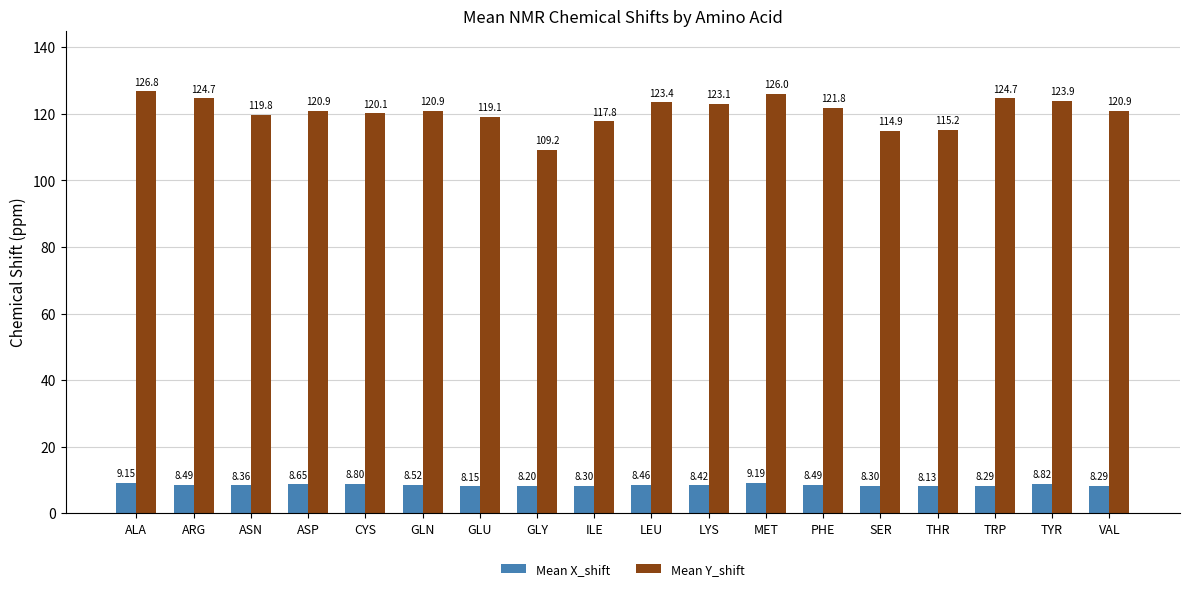

List the series in order of their overall mean, highest first.

Mean Y_shift, Mean X_shift